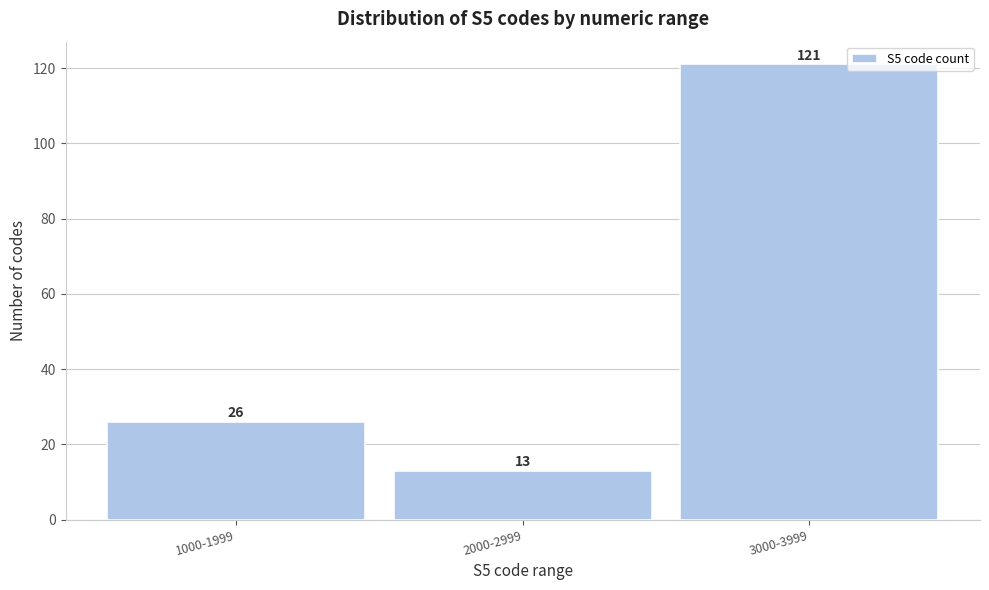

Reading left to right, what are all the values shown in this chart?

26	13	121